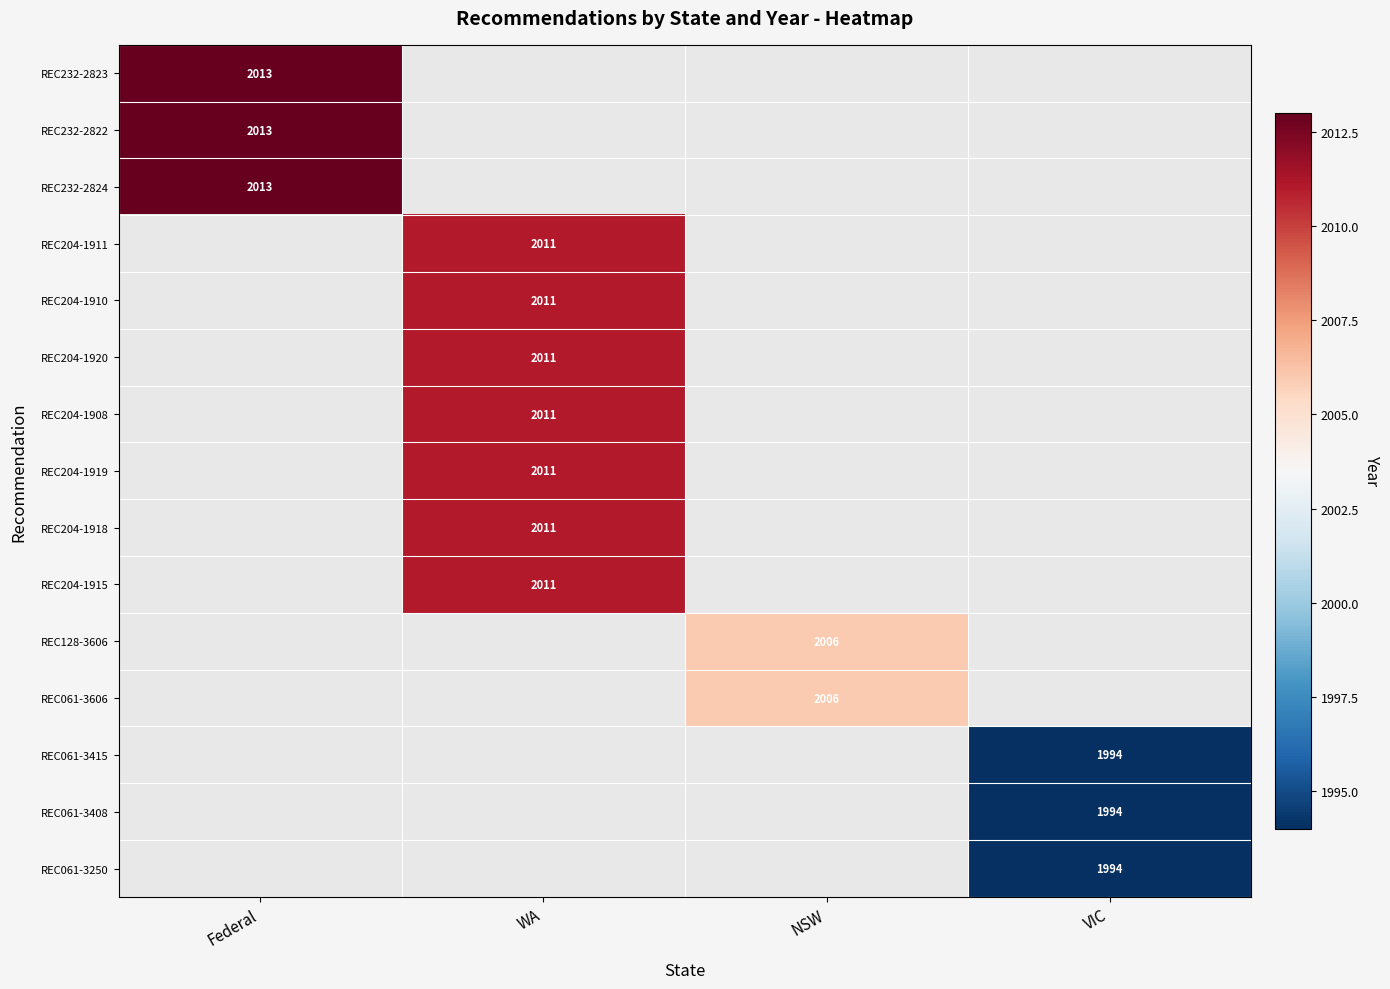

Is it true that REC204-1919 equals 589 at WA?

False